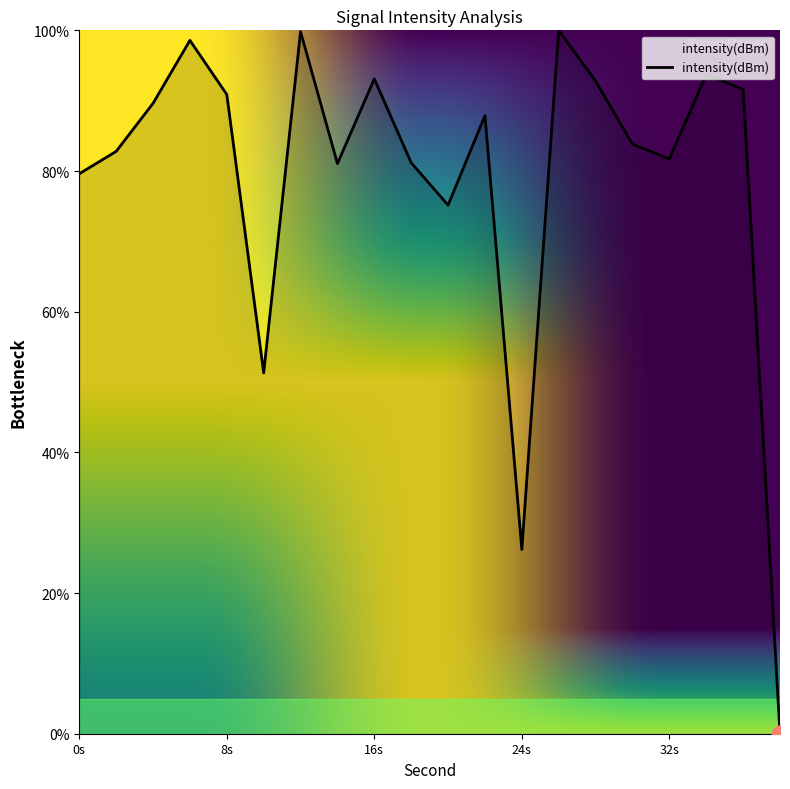

What is the difference between the maximum and second lowest values?

73.8